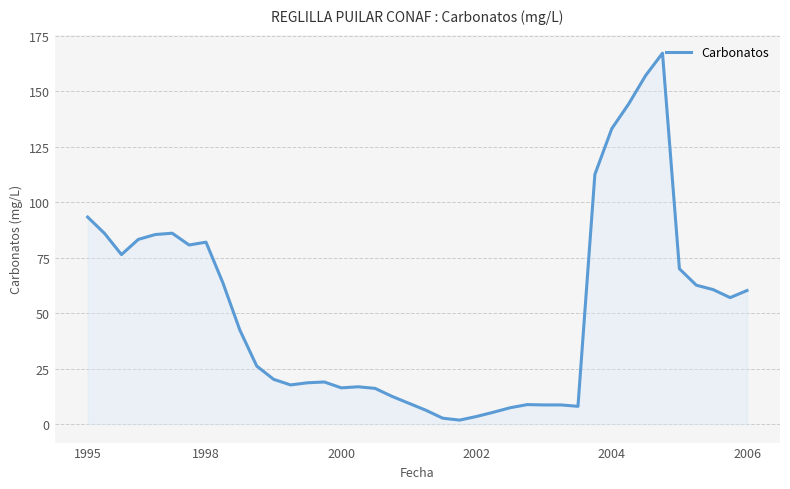

What is the maximum value shown in the chart?

167.2